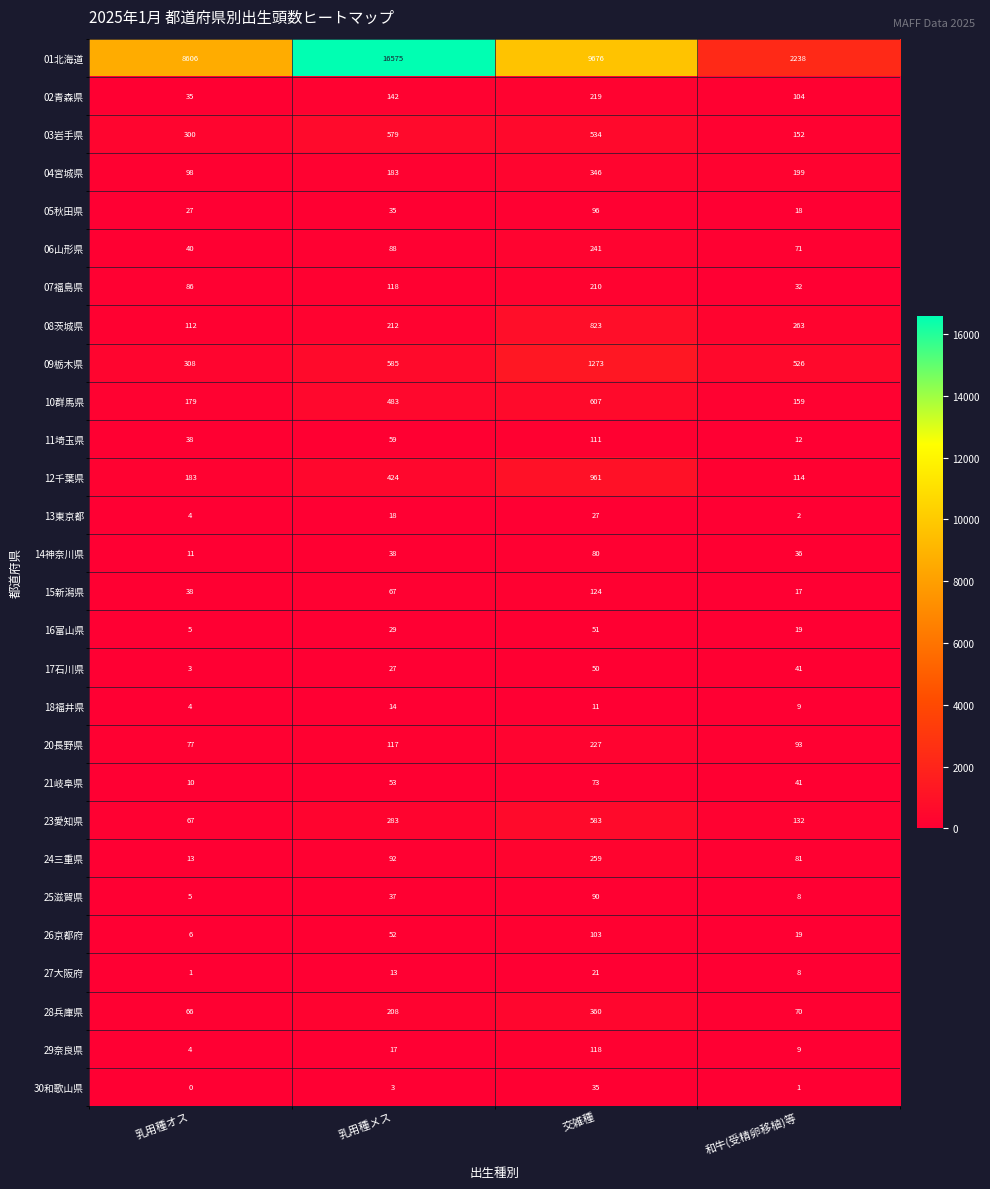

Which label corresponds to the largest value in the chart?

乳用種メス